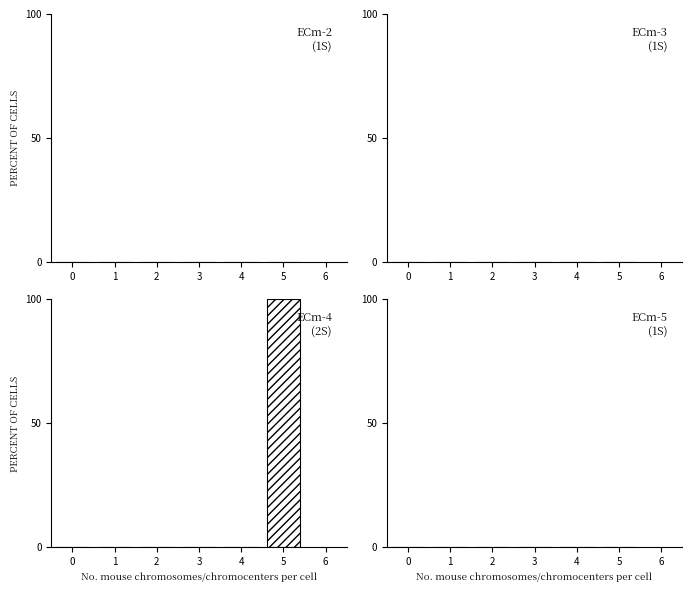

Reading right to left, list all the values displayed in this chart.

5=100	4=0	3=0	2=0	1=0	0=0